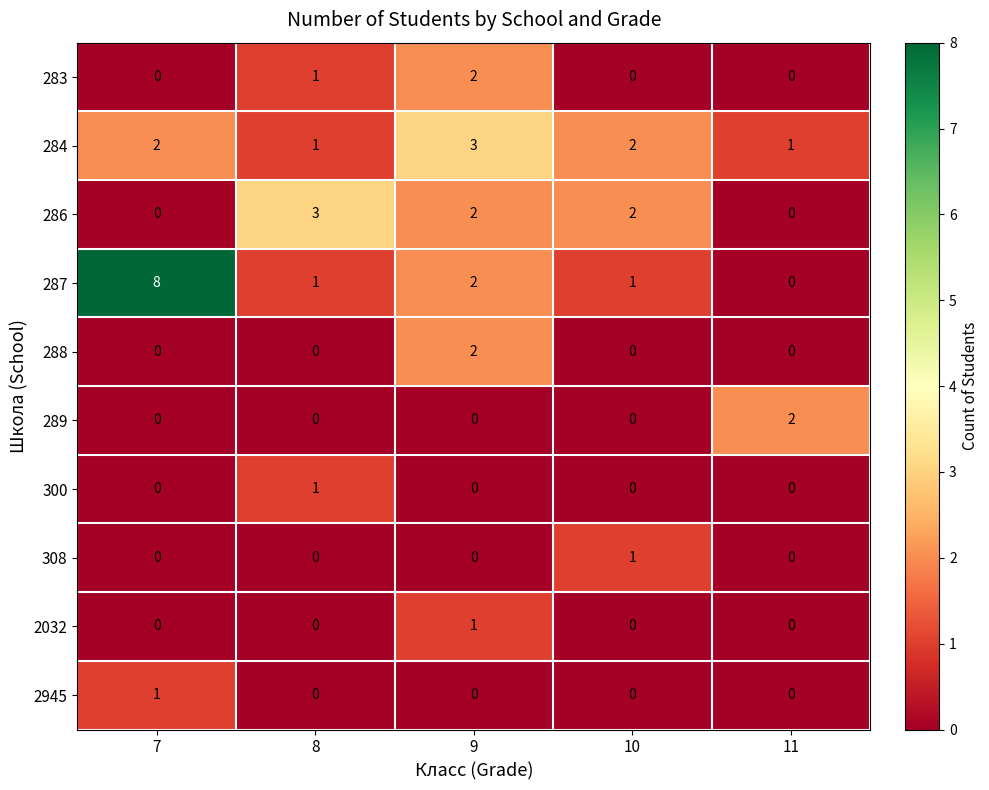

At which category is the sum across all series the highest?

9